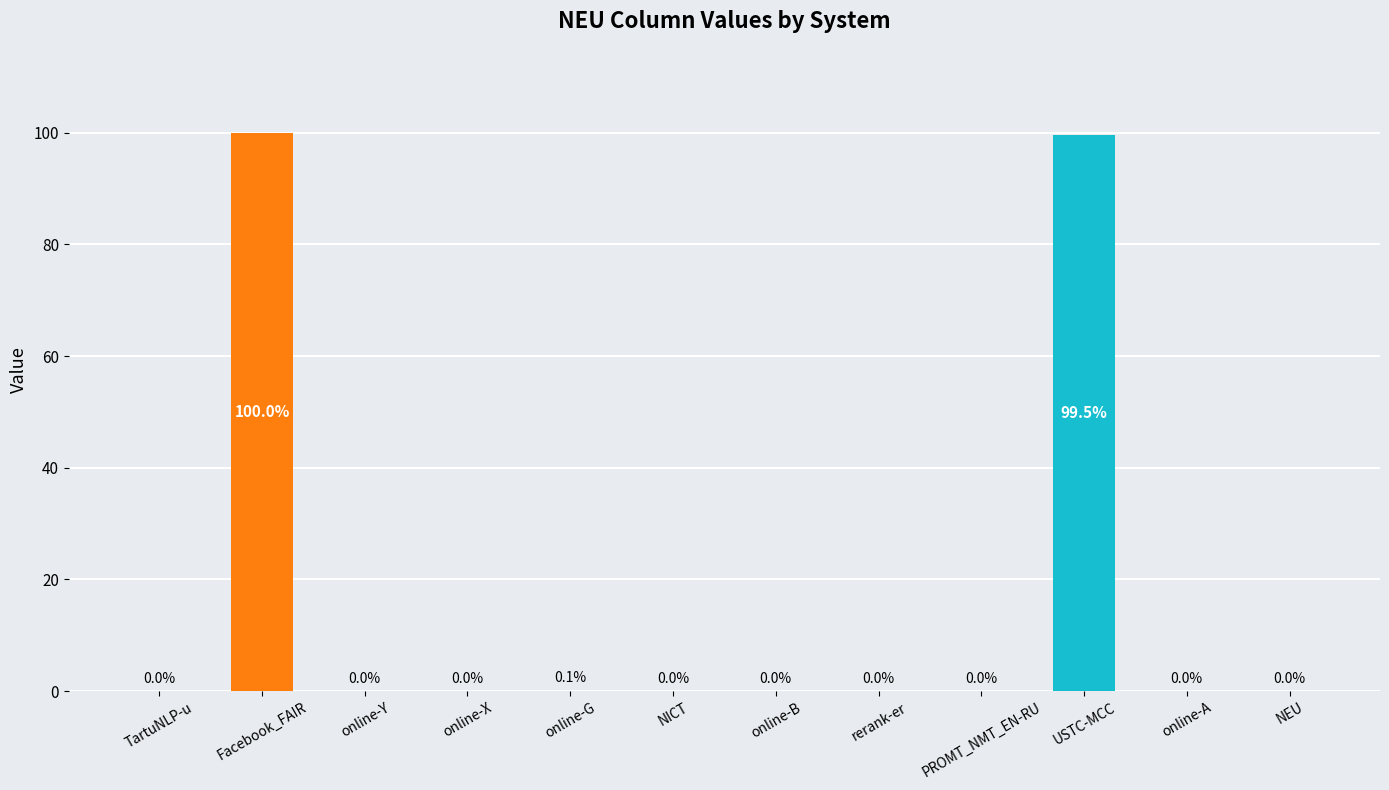

List the labels in order of value, smallest first.

TartuNLP-u, online-Y, online-X, NICT, online-B, rerank-er, PROMT_NMT_EN-RU, online-A, NEU, online-G, USTC-MCC, Facebook_FAIR